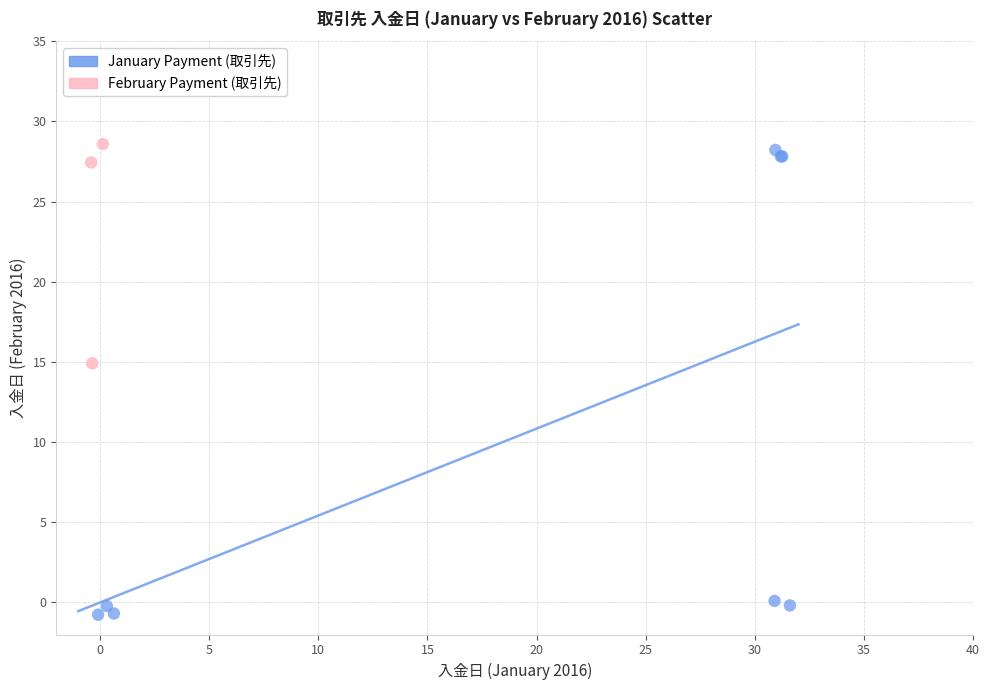

Which series contains the lowest Y value?

January Payment (取引先)